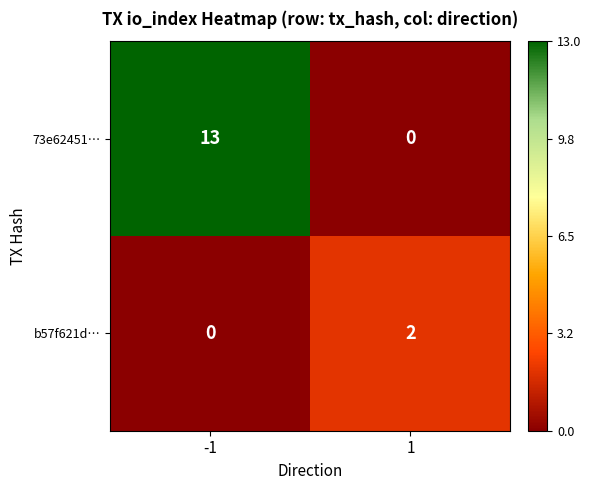

What is the difference between the 73e62451… values at -1 and 1?

13